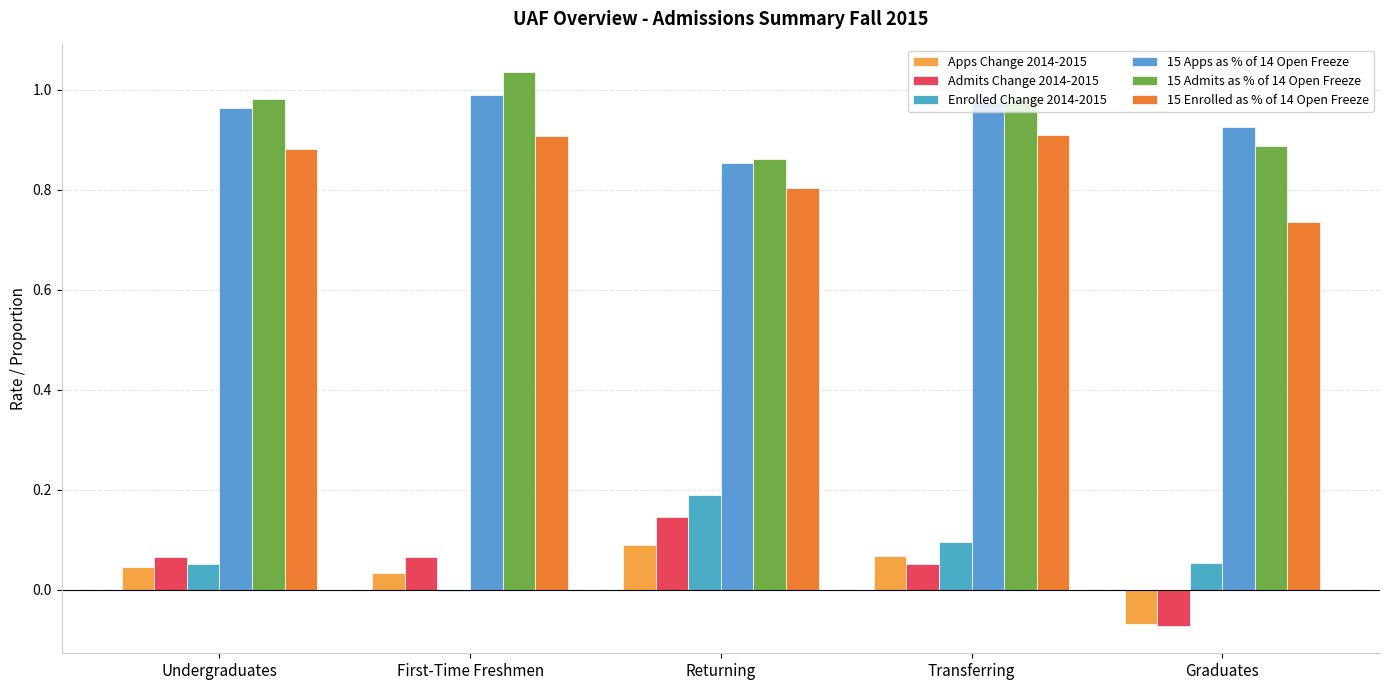

Is the value of Apps Change 2014-2015 at Transferring greater than the value of Enrolled Change 2014-2015 at Graduates?

Yes